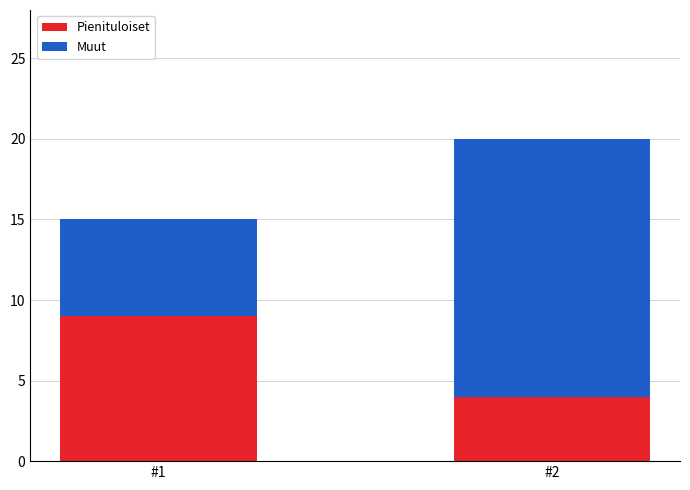

What is the sum of the Pienituloiset values at #1 and #2?

13